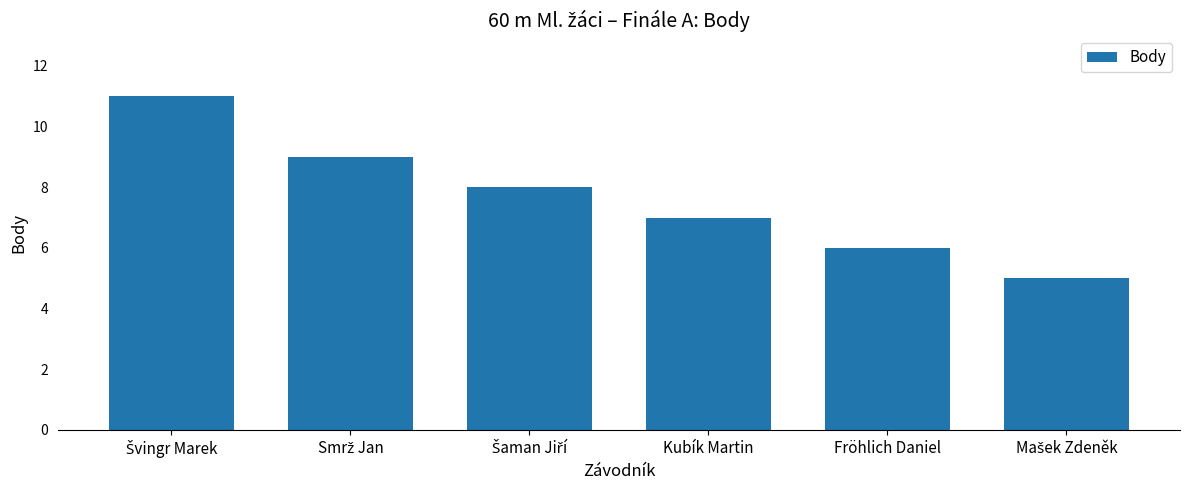

How many series are shown in this chart?

1